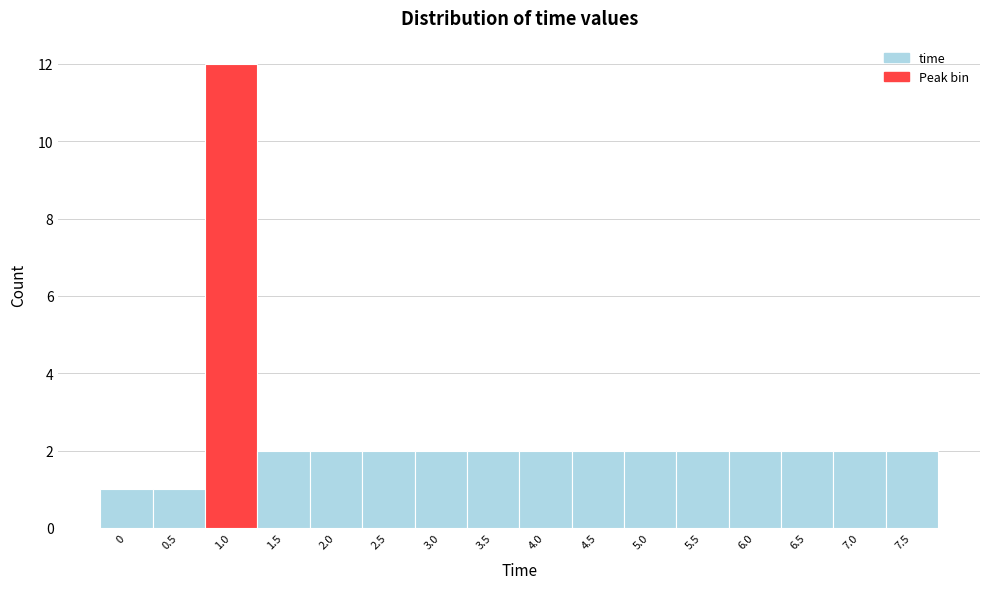

Reading right to left, transcribe all the data shown in this chart.

2	2	2	2	2	2	2	2	2	2	2	2	2	12	1	1